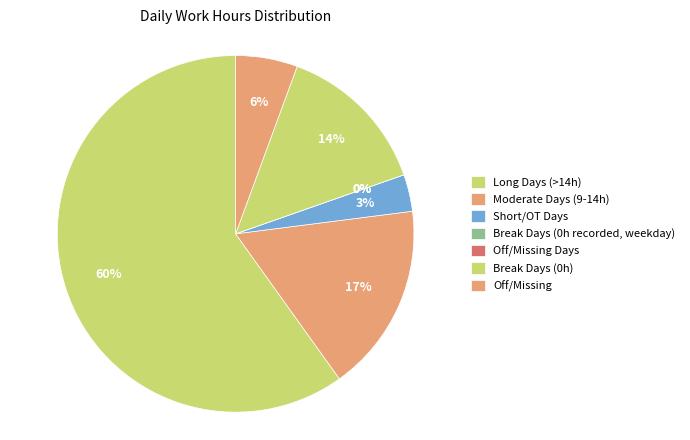

The 2 Sun slice represents 16% of the pie. True or false?

False